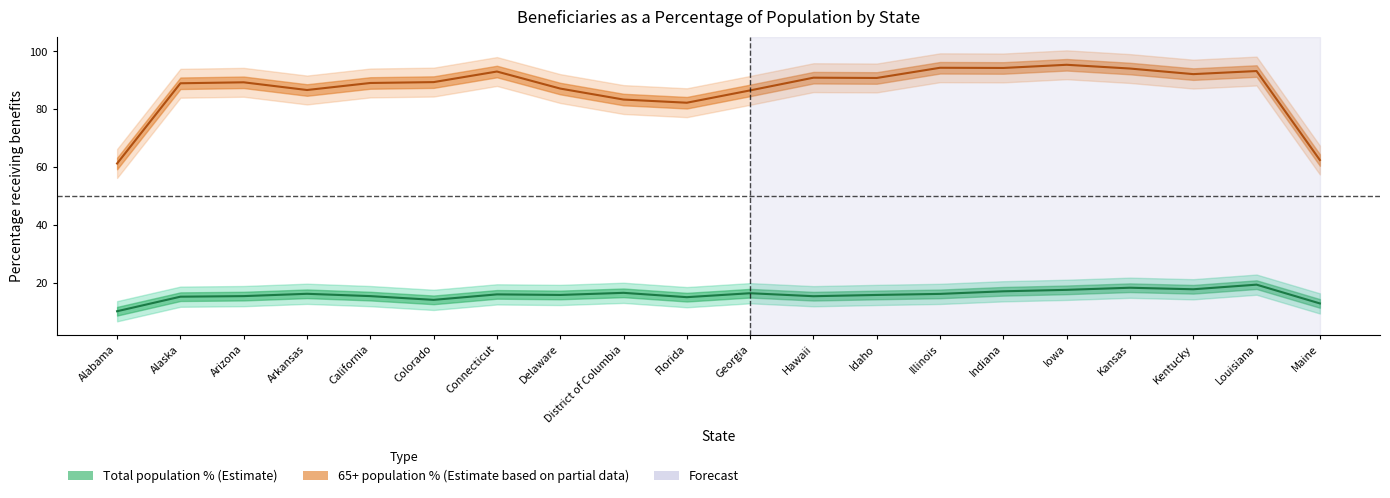

What is the label of the 20th point from the right?

Alabama